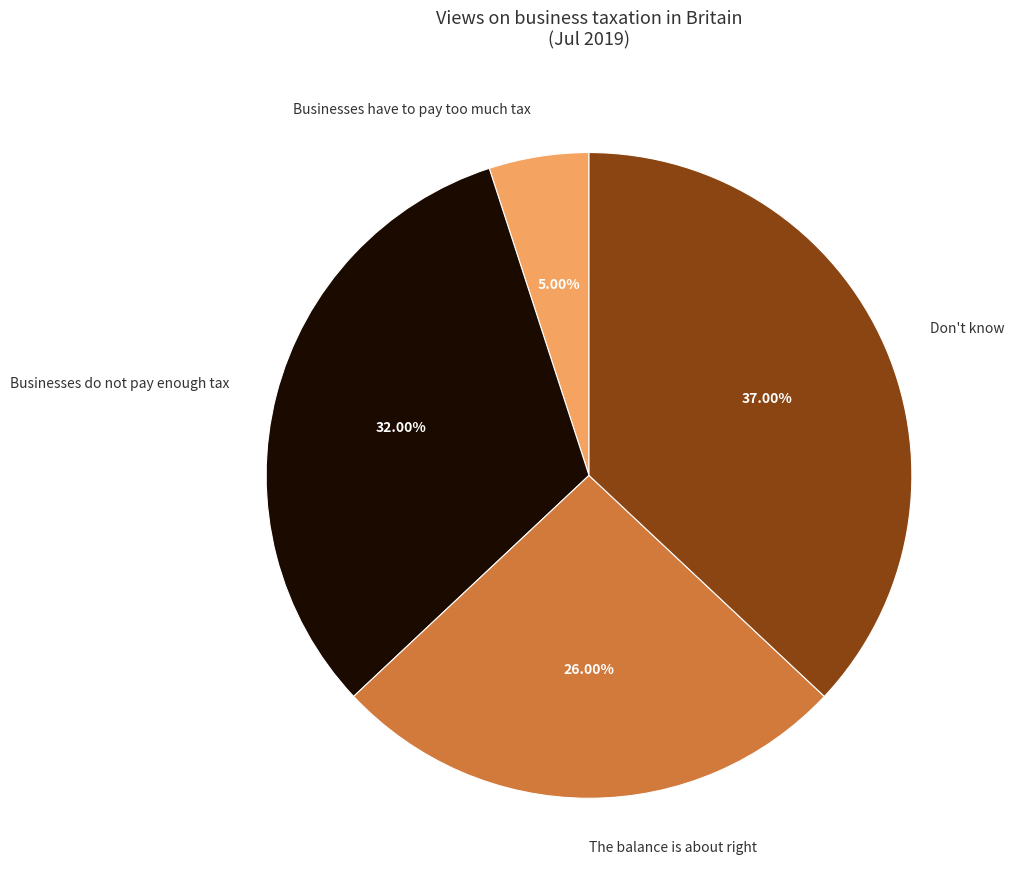

What is the largest slice in the pie chart?

Don't know